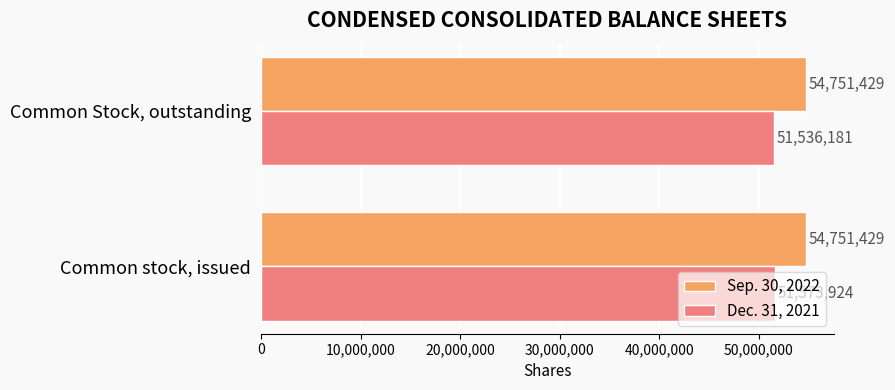

Rank the series at Common Stock, outstanding from highest to lowest value.

Sep. 30, 2022, Dec. 31, 2021